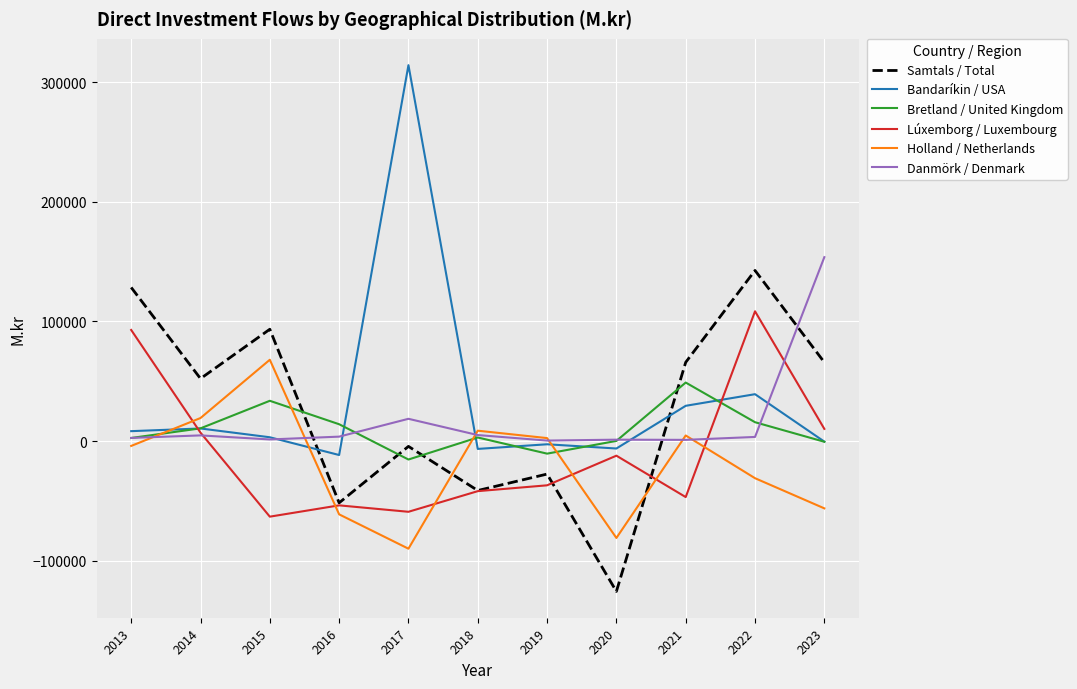

How many interior local valleys does the Bretland / United Kingdom series have?

2